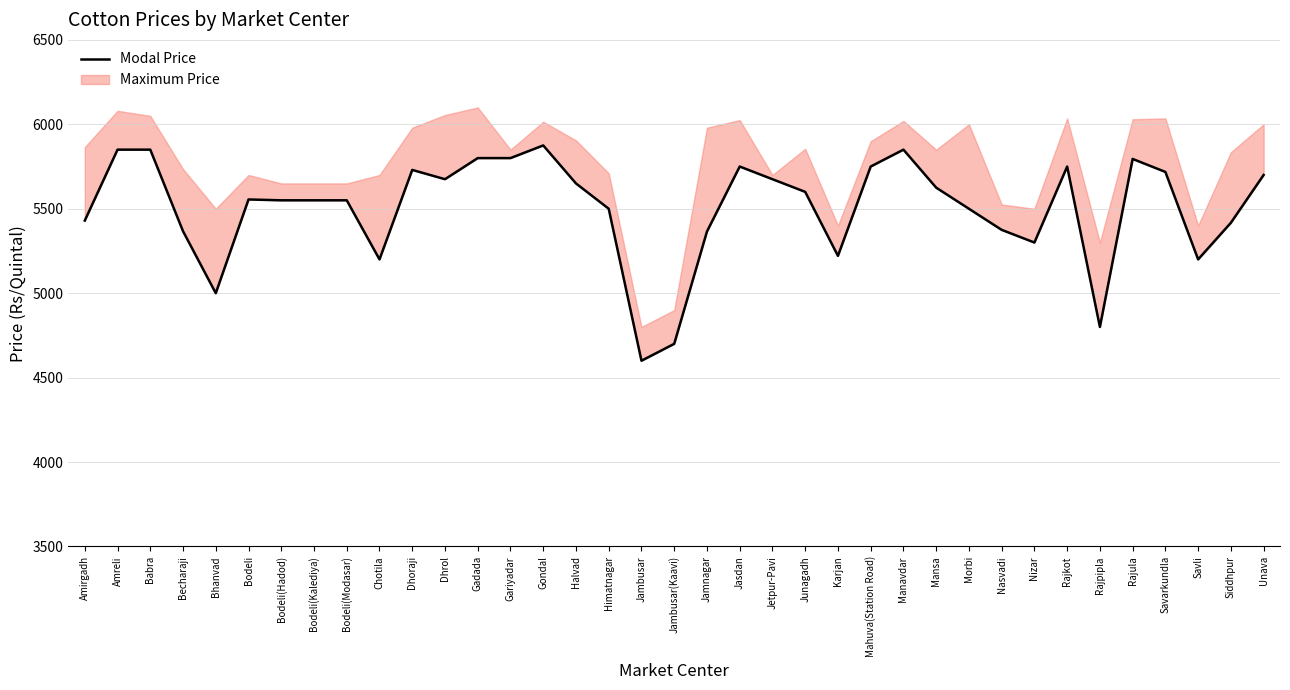

Rank the categories by value from lowest to highest.

Jambusar, Jambusar(Kaavi), Rajpipla, Bhanvad, Chotila, Savli, Karjan, Nizar, Jamnagar, Becharaji, Nasvadi, Siddhpur, Amirgadh, Himatnagar, Morbi, Bodeli(Hadod), Bodeli(Kalediya), Bodeli(Modasar), Bodeli, Junagadh, Mansa, Halvad, Dhrol, Jetpur-Pavi, Unava, Savarkundla, Dhoraji, Jasdan, Mahuva(Station Road), Rajkot, Rajula, Gadada, Gariyadar, Amreli, Babra, Manavdar, Gondal